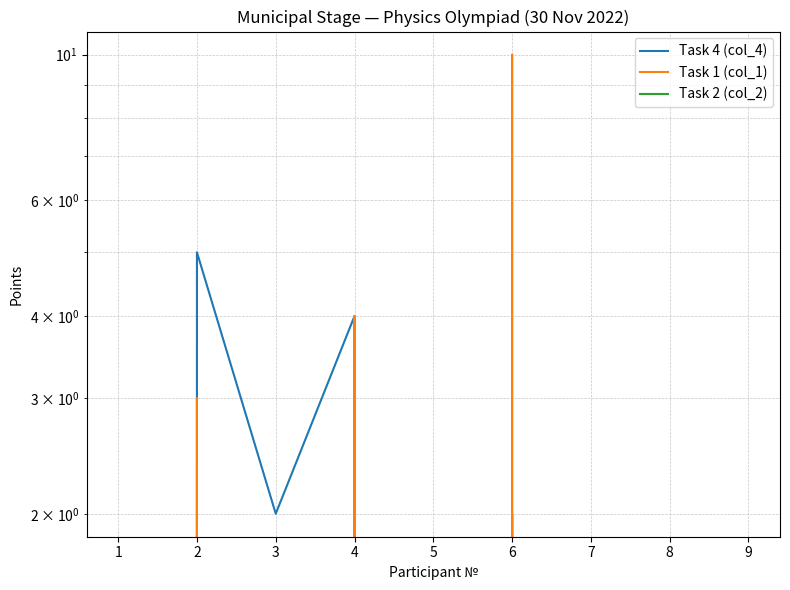

True or false: Task 2 (col_2) and Task 1 (col_1) cross at least once.

False